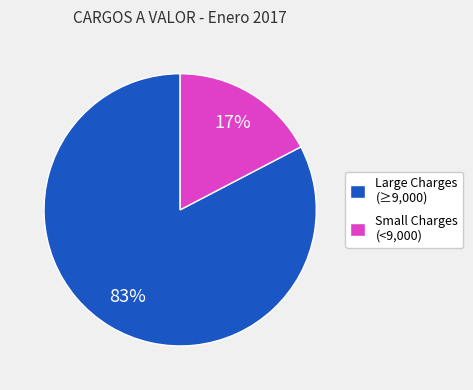

How many slices are in this pie chart?

2